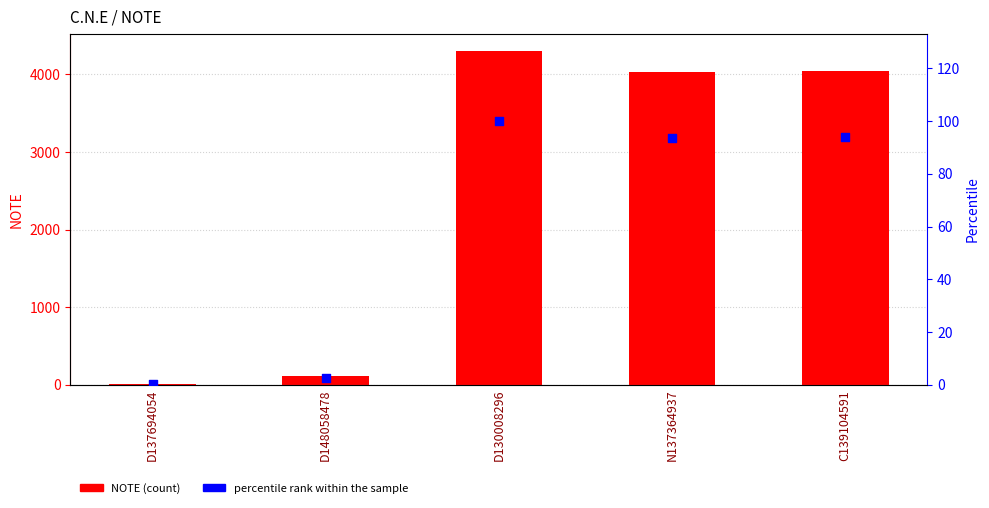

Which series contains the highest Y value?

NOTE